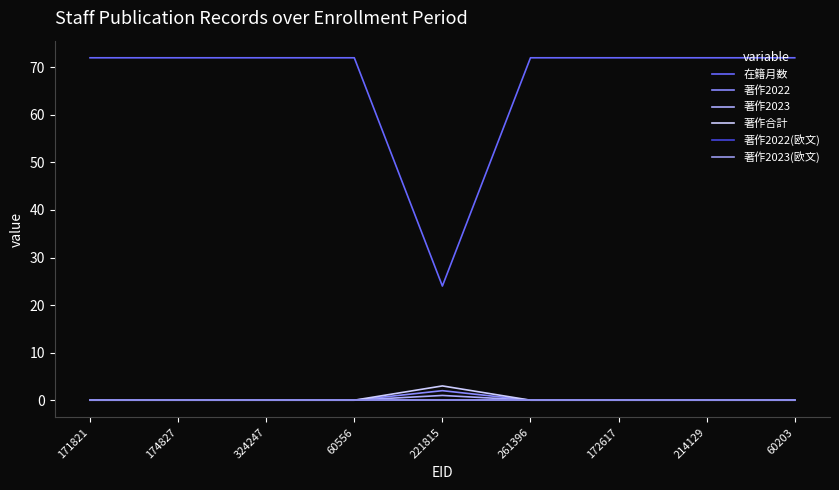

True or false: 在籍月数 and 著作2023(欧文) cross at least once.

False